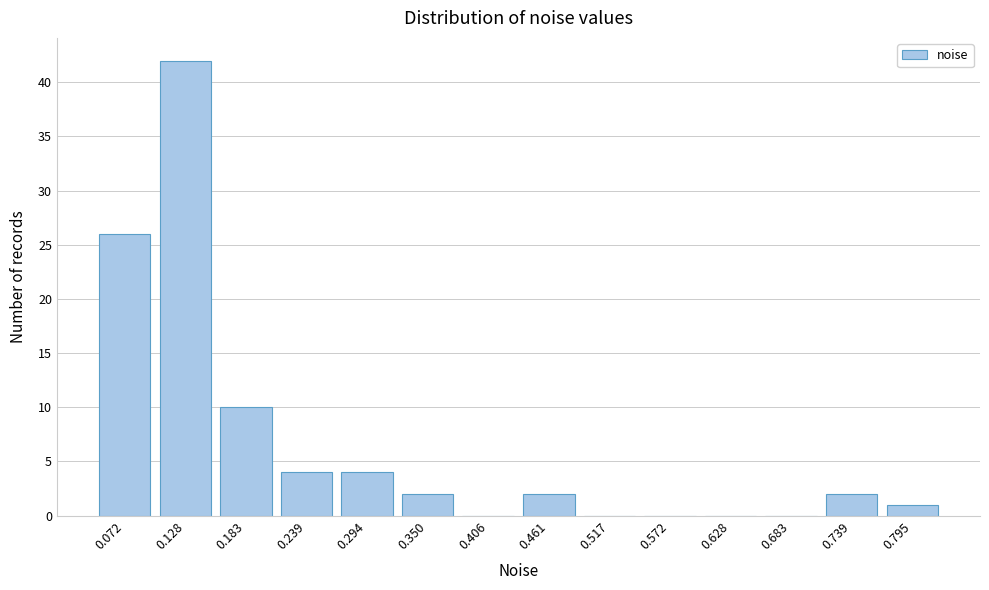

Reading left to right, what are all the values shown in this chart?

0.072=26	0.128=42	0.183=10	0.239=4	0.294=4	0.350=2	0.406=0	0.461=2	0.517=0	0.572=0	0.628=0	0.683=0	0.739=2	0.795=1